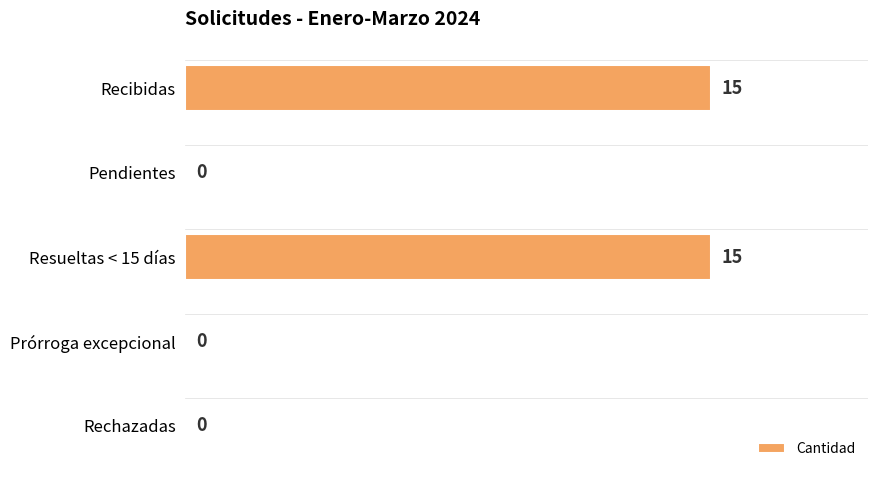

What value does the data have at Resueltas < 15 días, to the nearest 5?

15